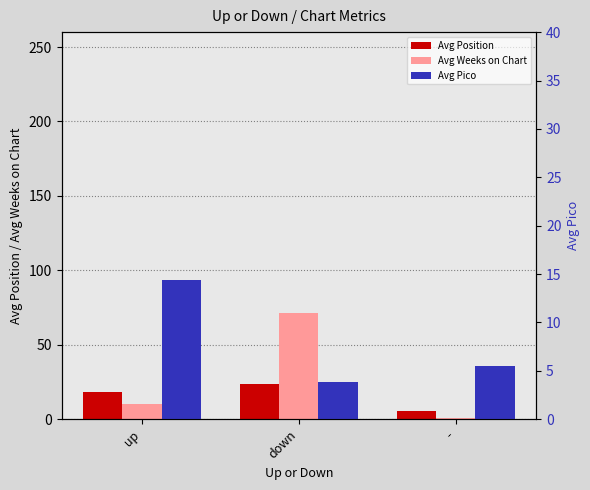

Which has a higher value, up or -?

up